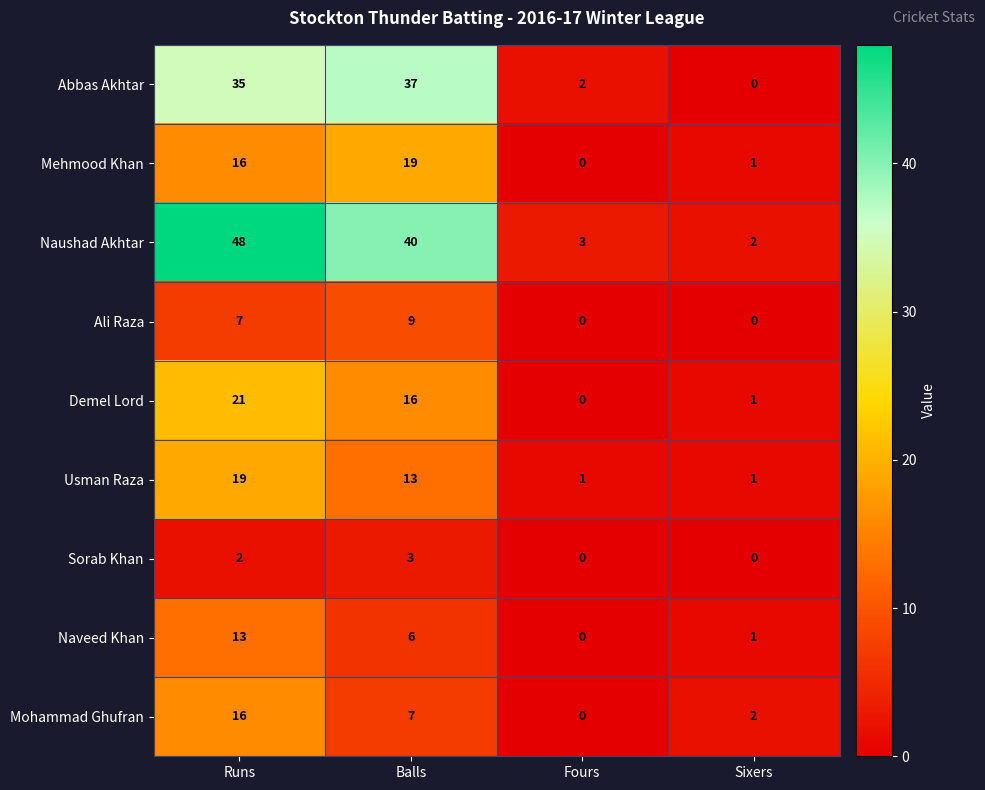

Which series has the largest total across all categories?

Naushad Akhtar